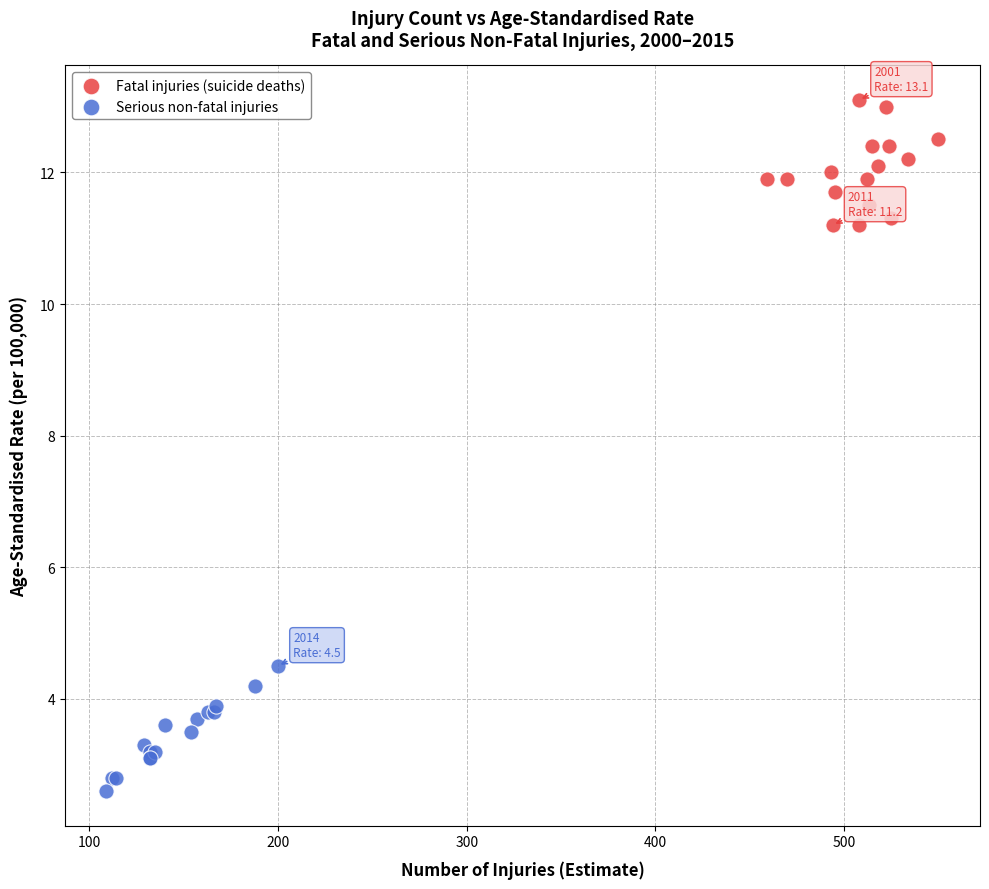

Which series reaches the maximum Y coordinate?

Fatal injuries (suicide deaths)